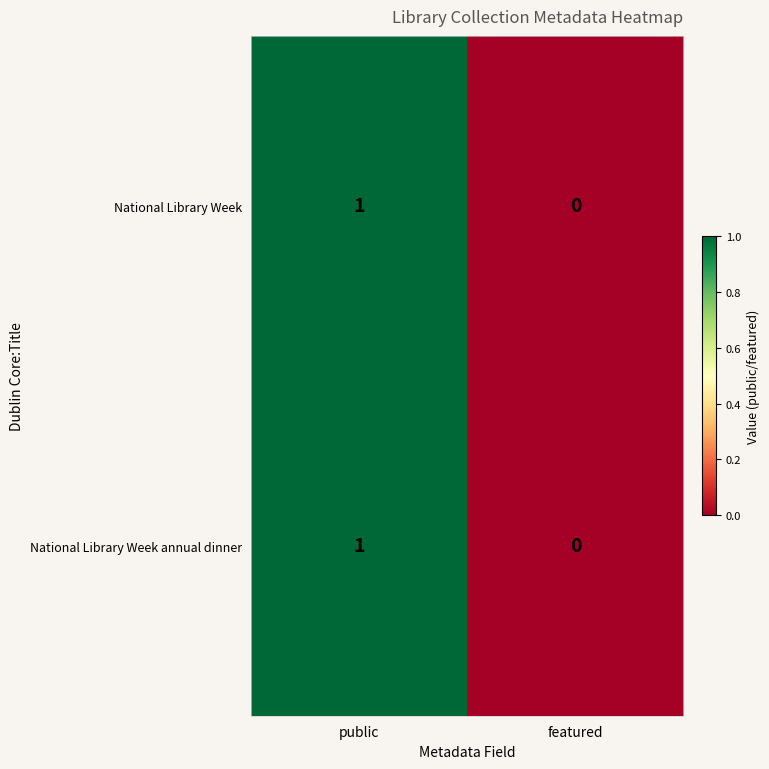

True or false: National Library Week annual dinner has a value of -1 at featured.

False